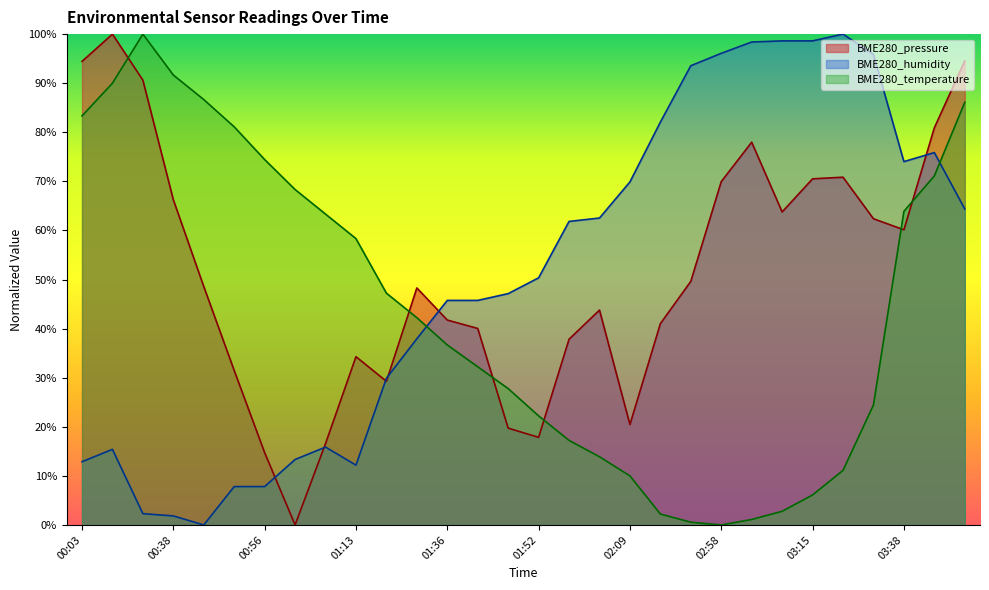

True or false: BME280_temperature and BME280_pressure intersect in this chart.

True